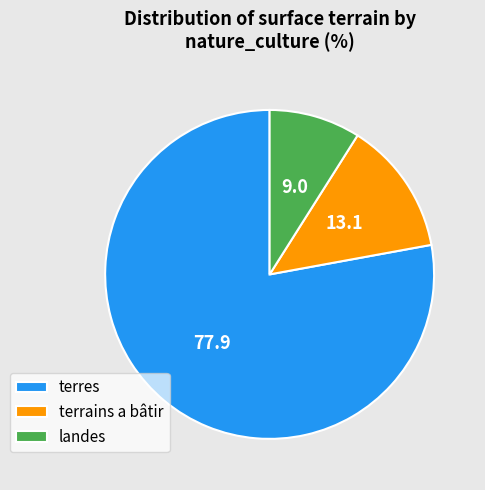

Which has a higher value, terres or terrains a bâtir?

terres